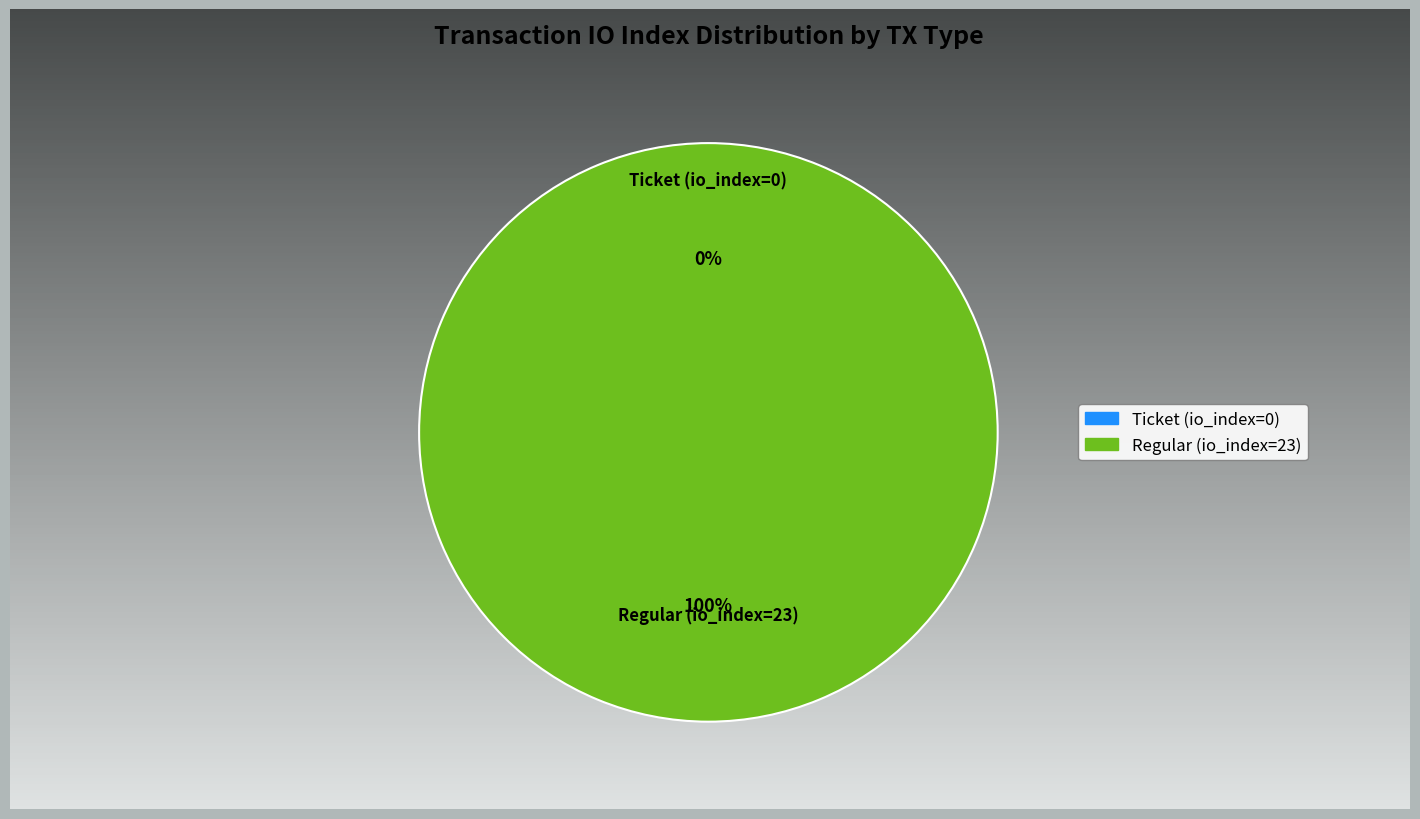

To the nearest percent, what is the difference between the largest and smallest slice percentages?

100%